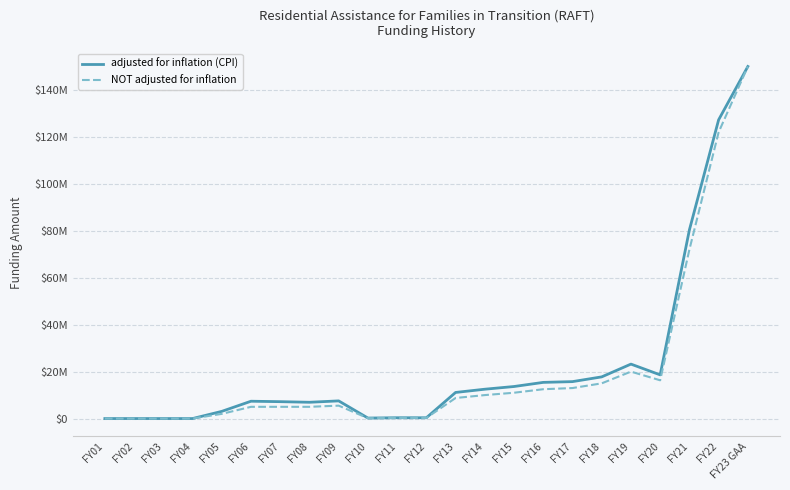

Does the chart display data point markers on the line(s)?

No